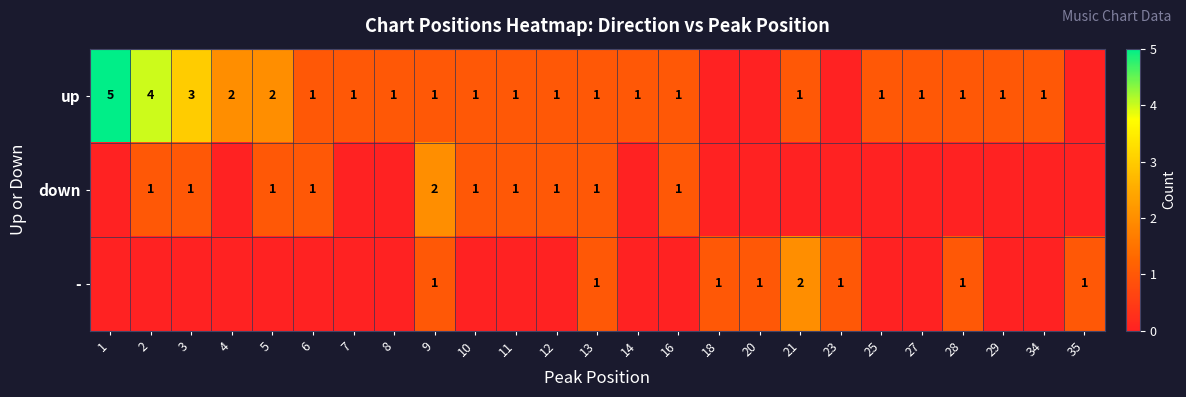

How many distinct data groups are displayed?

3